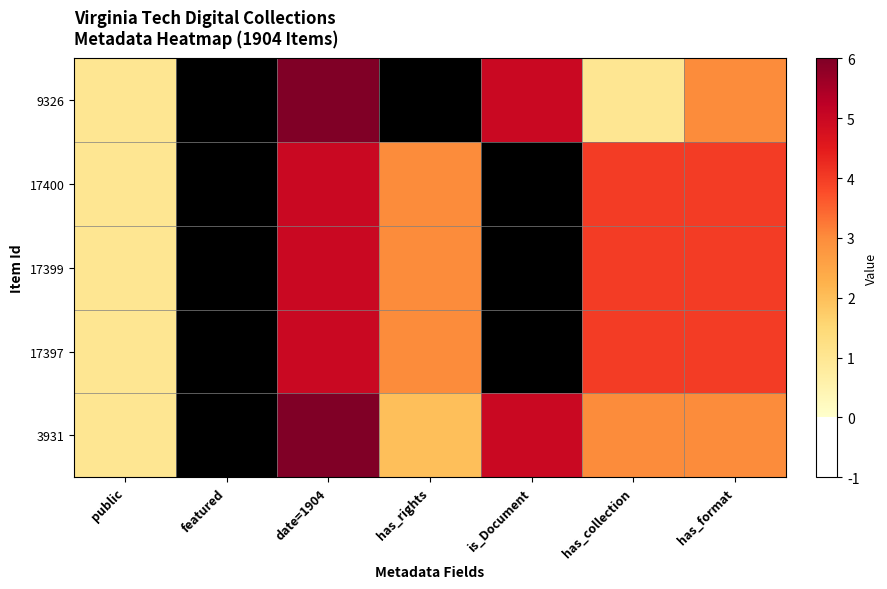

Reading left to right, transcribe all the data shown in this chart.

9326: public=1	featured=-1	date=1904=6	has_rights=-1	is_Document=5	has_collection=1	has_format=3
17400: public=1	featured=-1	date=1904=5	has_rights=3	is_Document=-1	has_collection=4	has_format=4
17399: public=1	featured=-1	date=1904=5	has_rights=3	is_Document=-1	has_collection=4	has_format=4
17397: public=1	featured=-1	date=1904=5	has_rights=3	is_Document=-1	has_collection=4	has_format=4
3931: public=1	featured=-1	date=1904=6	has_rights=2	is_Document=5	has_collection=3	has_format=3